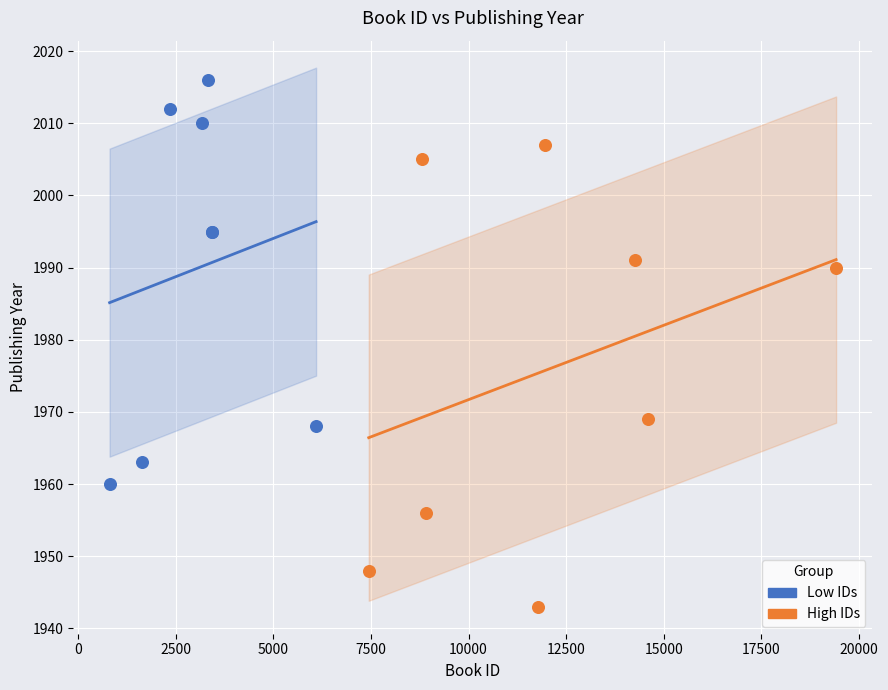

Which series has the largest Y range (max minus min)?

High IDs